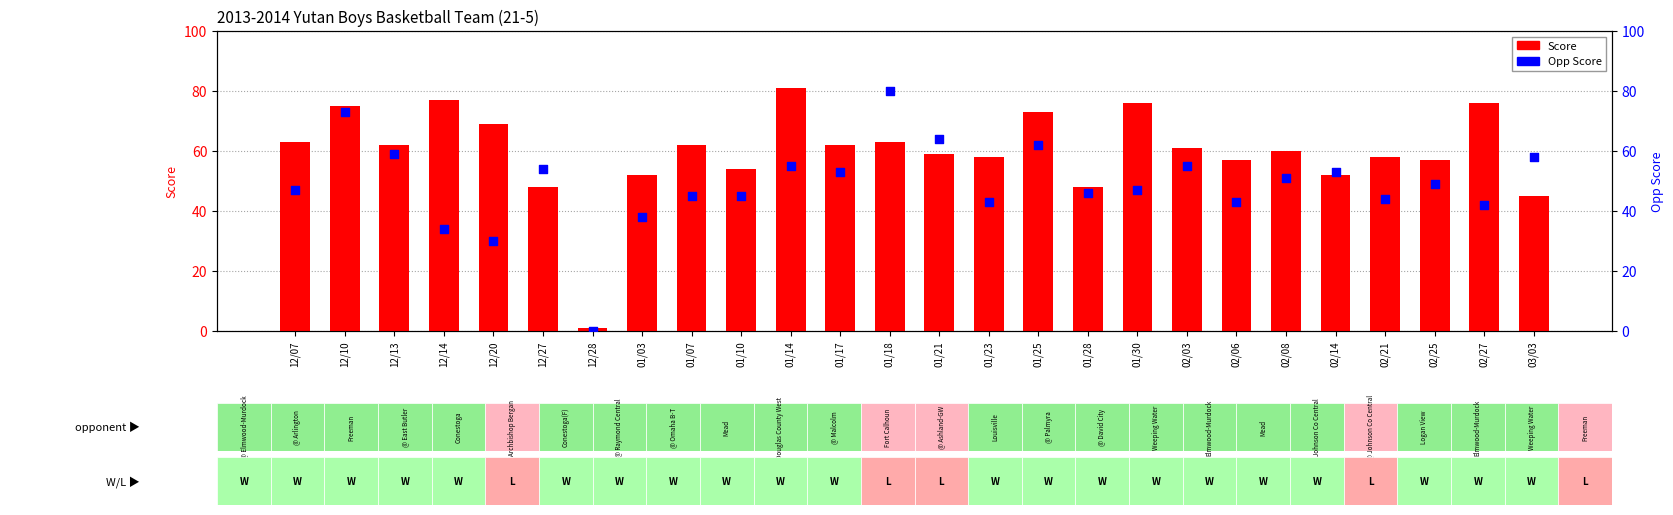

What are all the series names shown in the legend?

Score, Opp Score